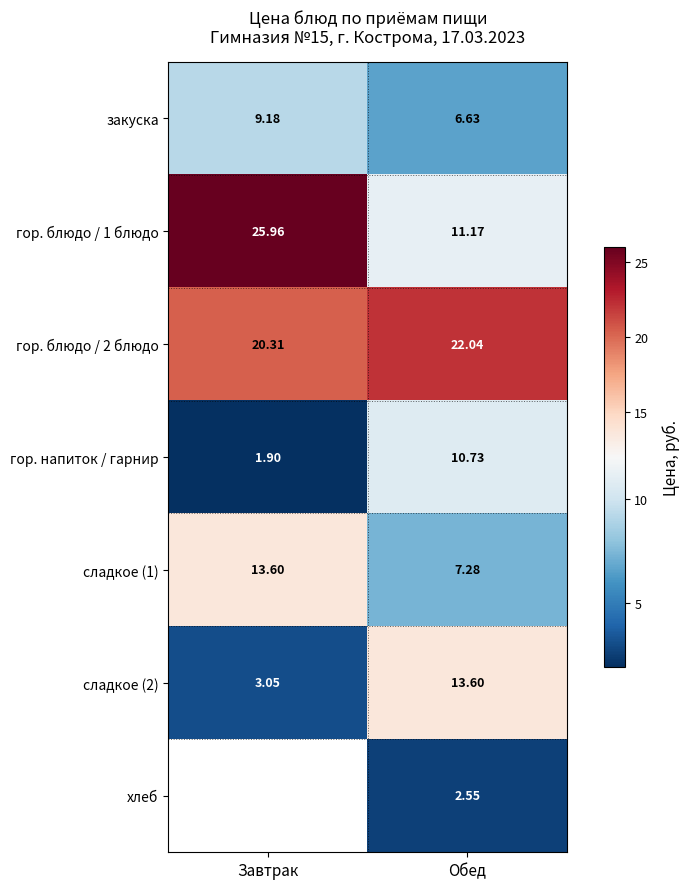

True or false: гор. напиток / гарнир has a value of 1.9 at Завтрак.

True